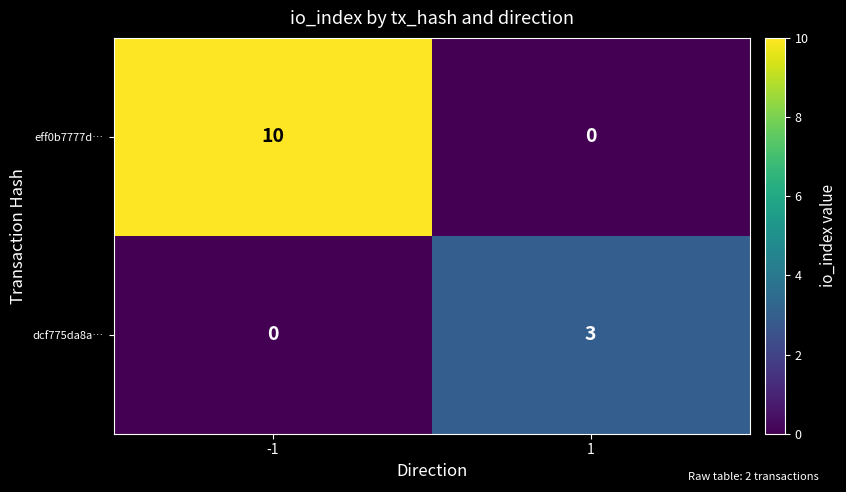

What is the difference between the highest and lowest values at -1?

10